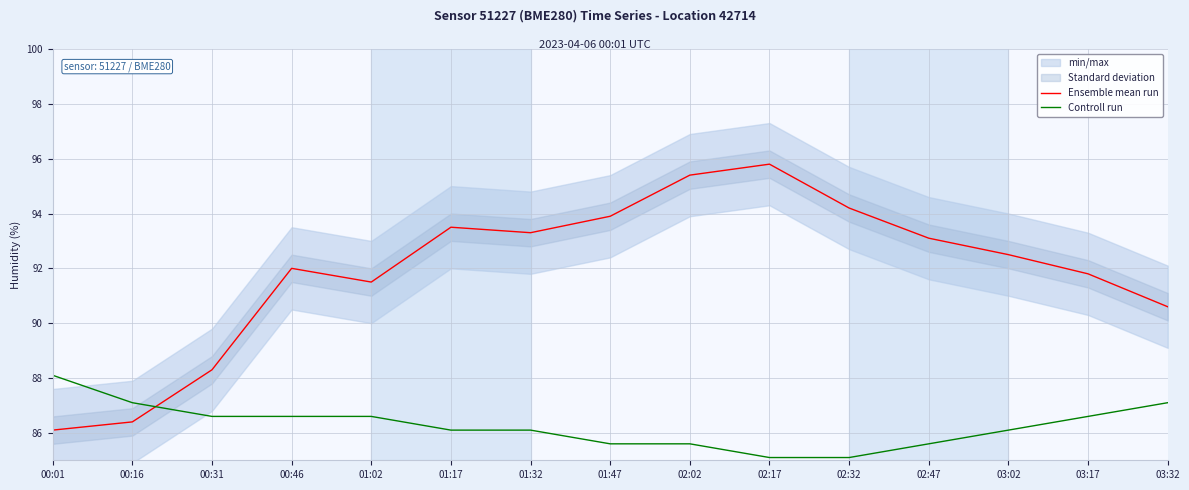

Where does the Controll run series first go above 86?

00:01